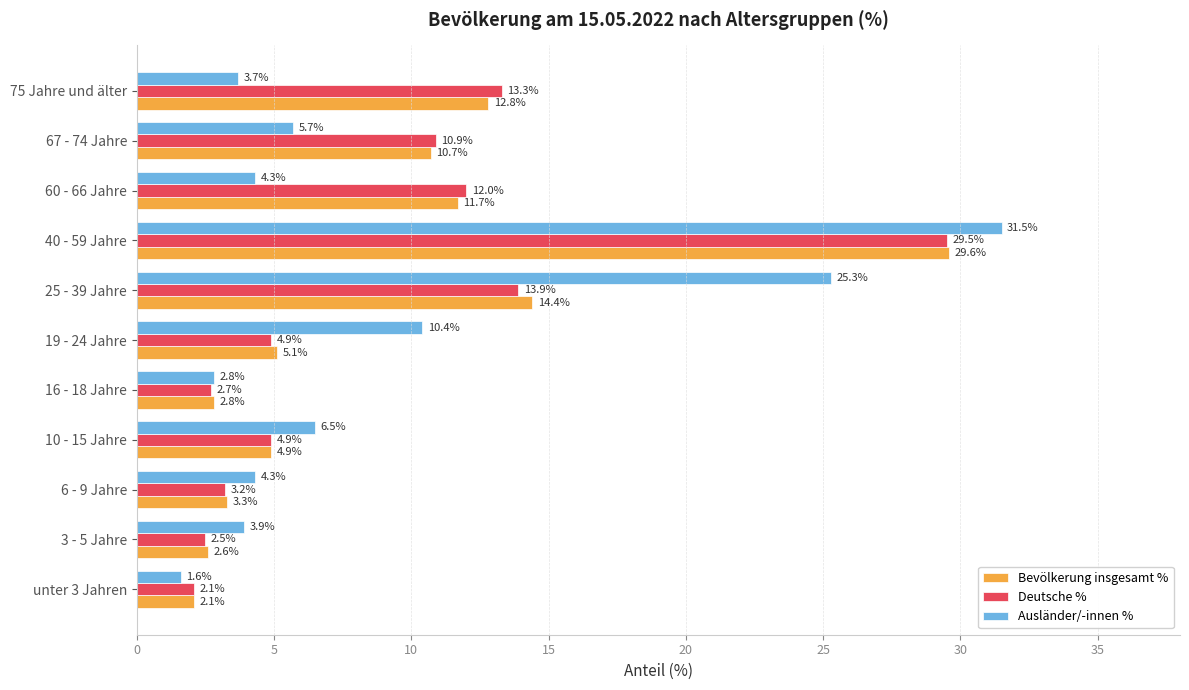

What is the spread (max minus min) of values at 25 - 39 Jahre?

11.4